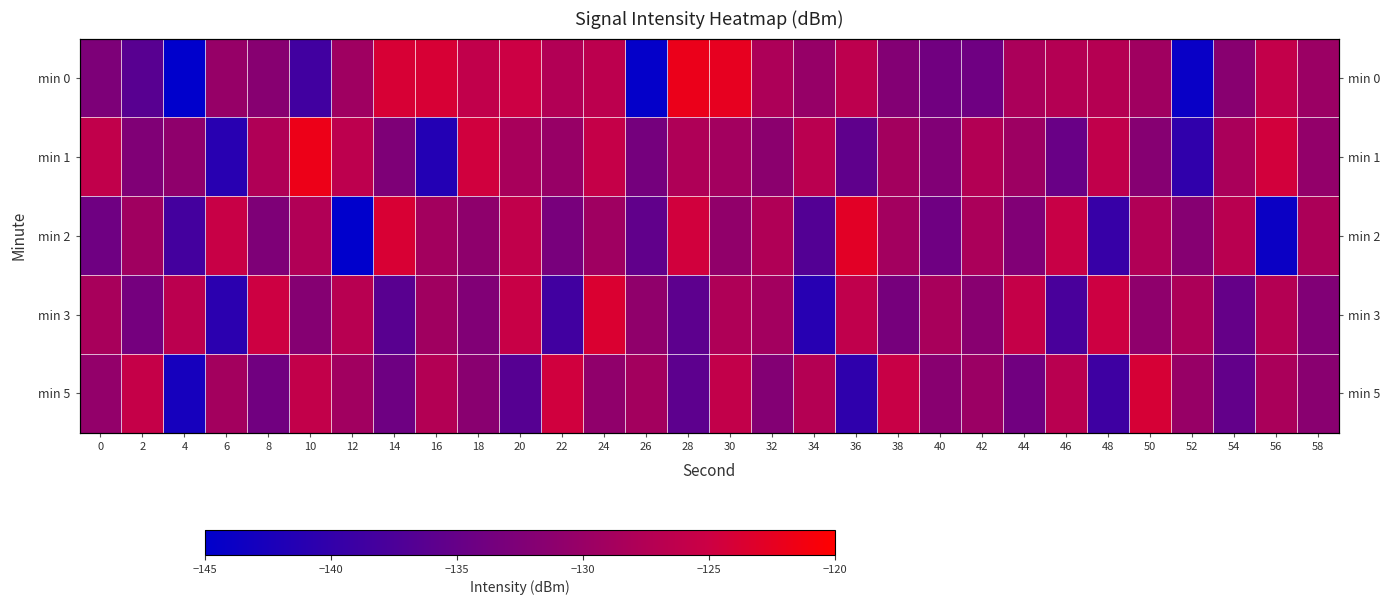

At which category does the chart reach its peak across all series?

10